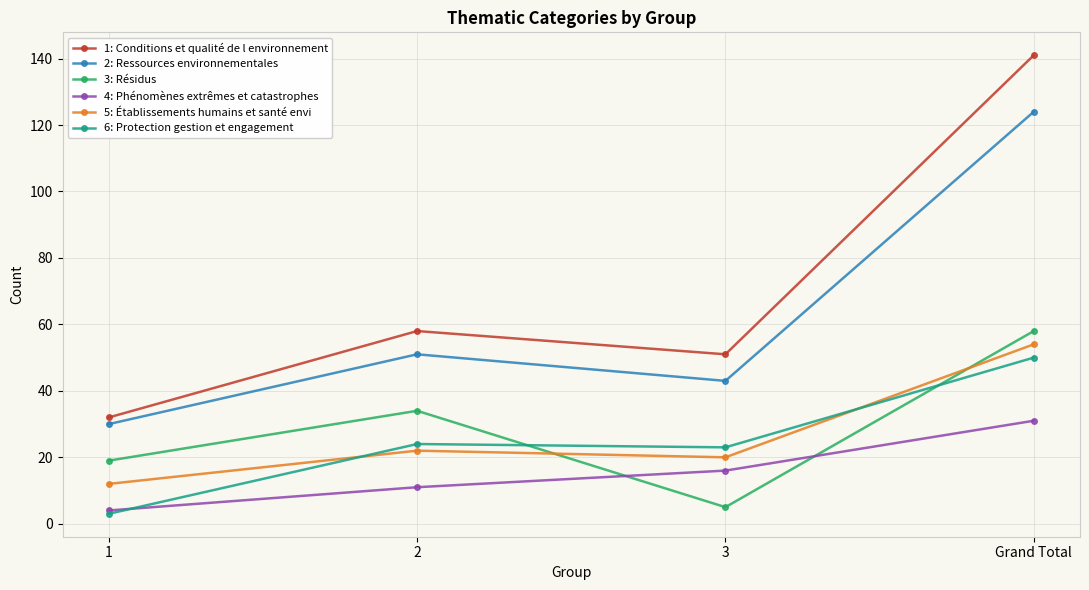

True or false: 4: Phénomènes extrêmes et catastrophes and 1: Conditions et qualité de l environnement cross at least once.

False